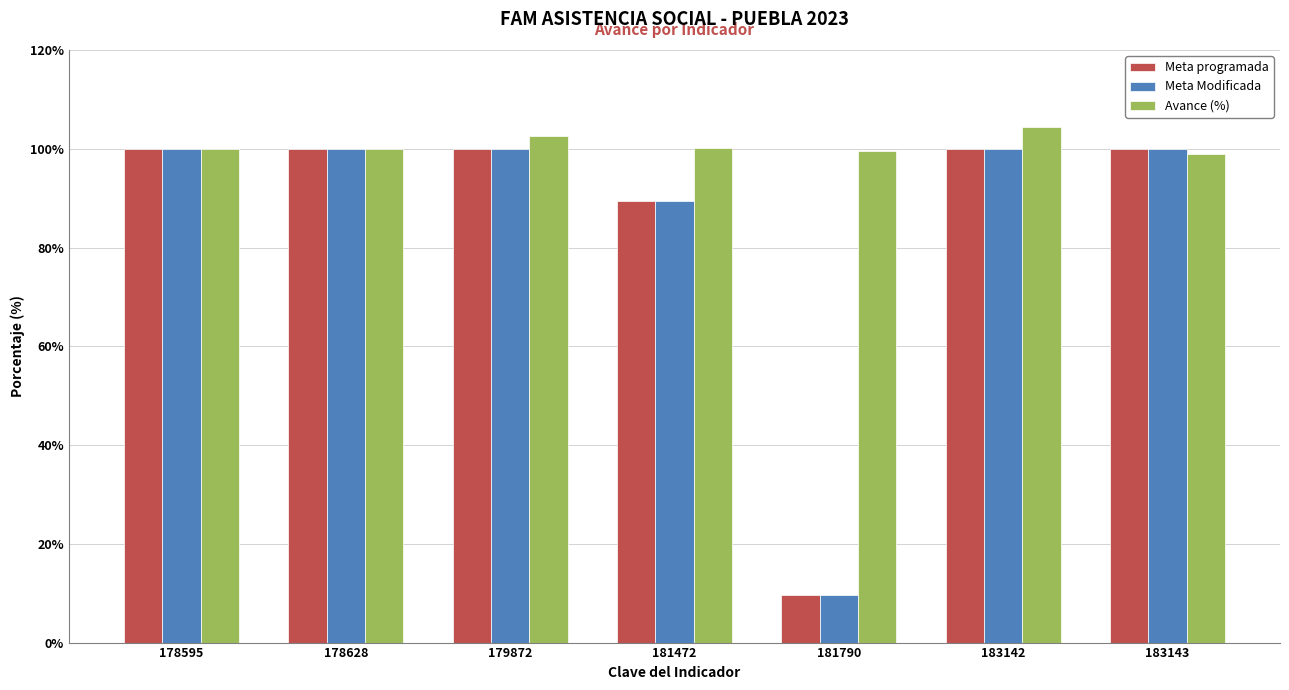

What is the difference between the Meta programada values at 178595 and 181472?

10.5